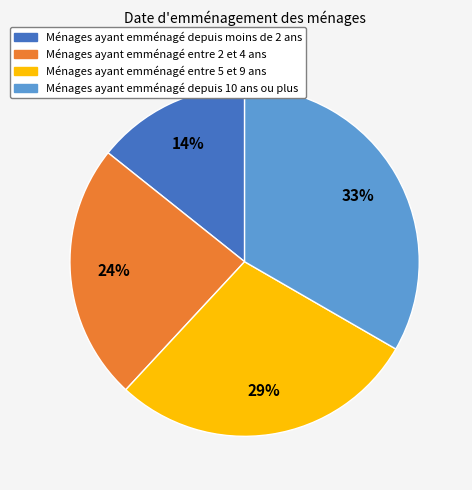

What percentage is the Ménages ayant emménagé entre 5 et 9 ans slice, to the nearest percent?

29%